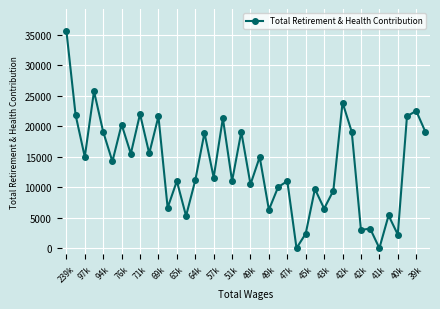

What is the maximum value shown in the chart?

35683